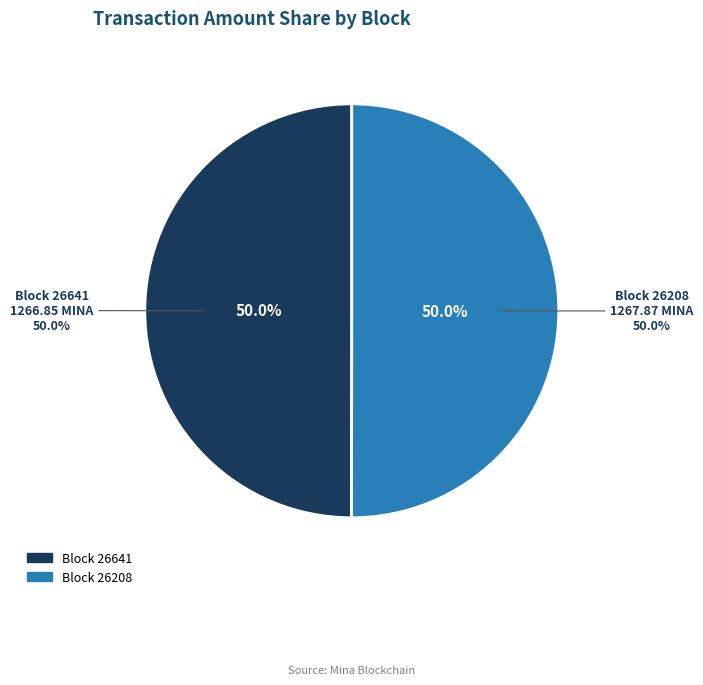

How many slices are in this pie chart?

2